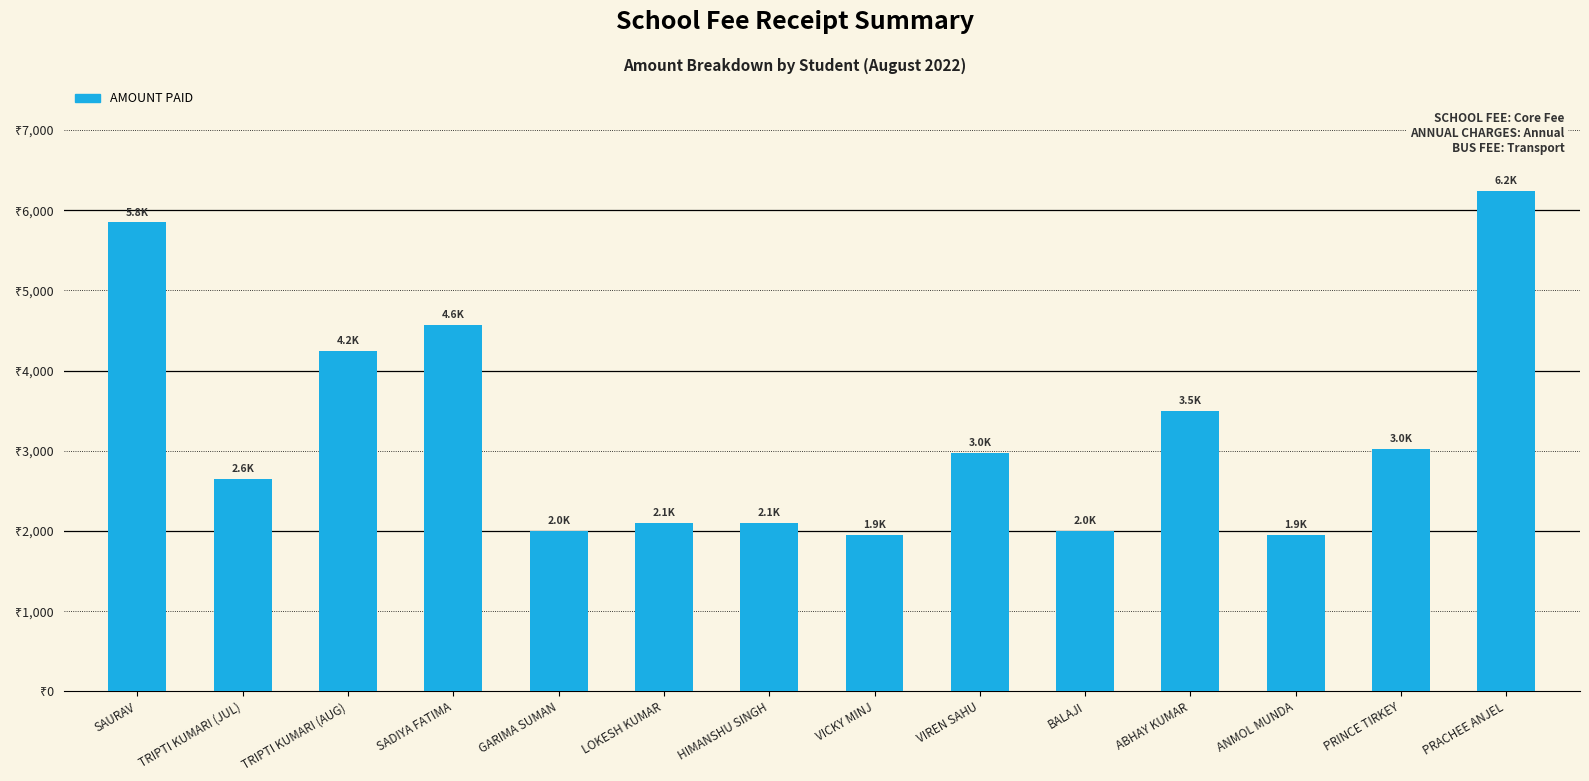

What is the sum of all values?

45150